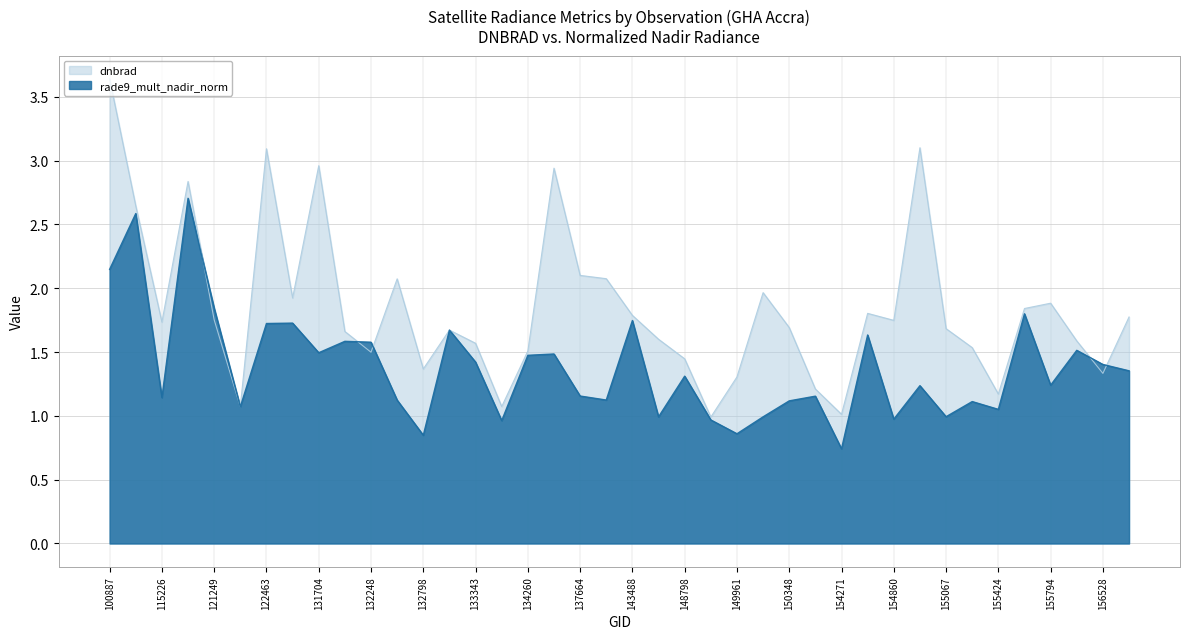

Which category has the lowest value across all series?

154271